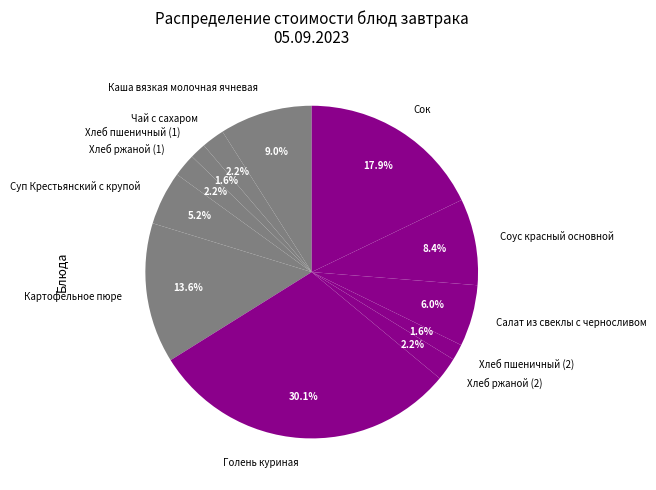

To the nearest percent, what portion does Хлеб пшеничный (1) represent?

2%